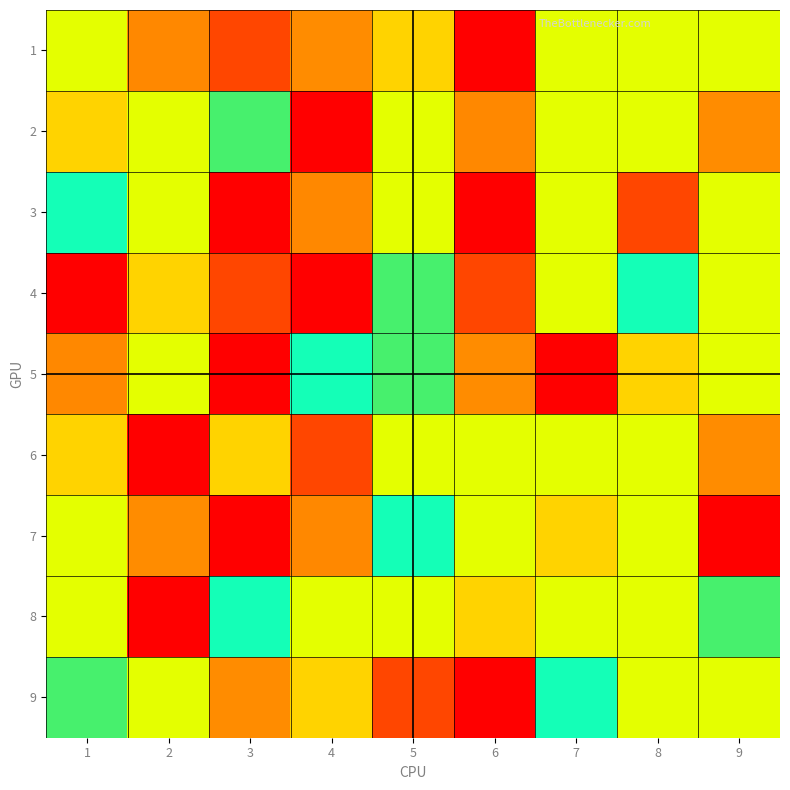

Reading left to right, what are all the values shown in this chart?

1: 1=5	2=8	3=2	4=3	5=4	6=9	7=5	8=5	9=5
2: 1=4	2=5	3=7	4=1	5=5	6=8	7=5	8=5	9=3
3: 1=6	2=5	3=1	4=8	5=5	6=9	7=5	8=2	9=5
4: 1=1	2=4	3=2	4=9	5=7	6=2	7=5	8=6	9=5
5: 1=8	2=5	3=9	4=6	5=7	6=3	7=1	8=4	9=5
6: 1=4	2=1	3=4	4=2	5=5	6=5	7=5	8=5	9=3
7: 1=5	2=3	3=9	4=8	5=6	6=5	7=4	8=5	9=1
8: 1=5	2=1	3=6	4=5	5=5	6=4	7=5	8=5	9=7
9: 1=7	2=5	3=3	4=4	5=2	6=1	7=6	8=5	9=5